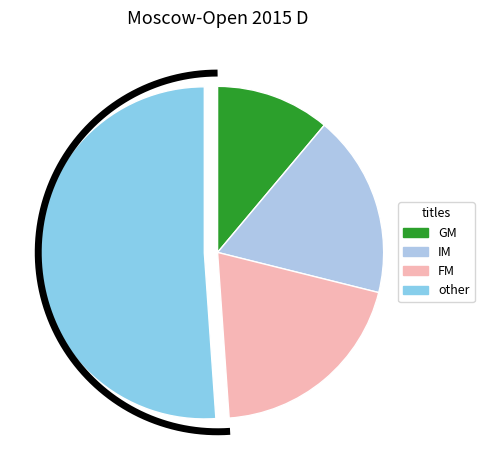

Count the number of slices in the pie.

4